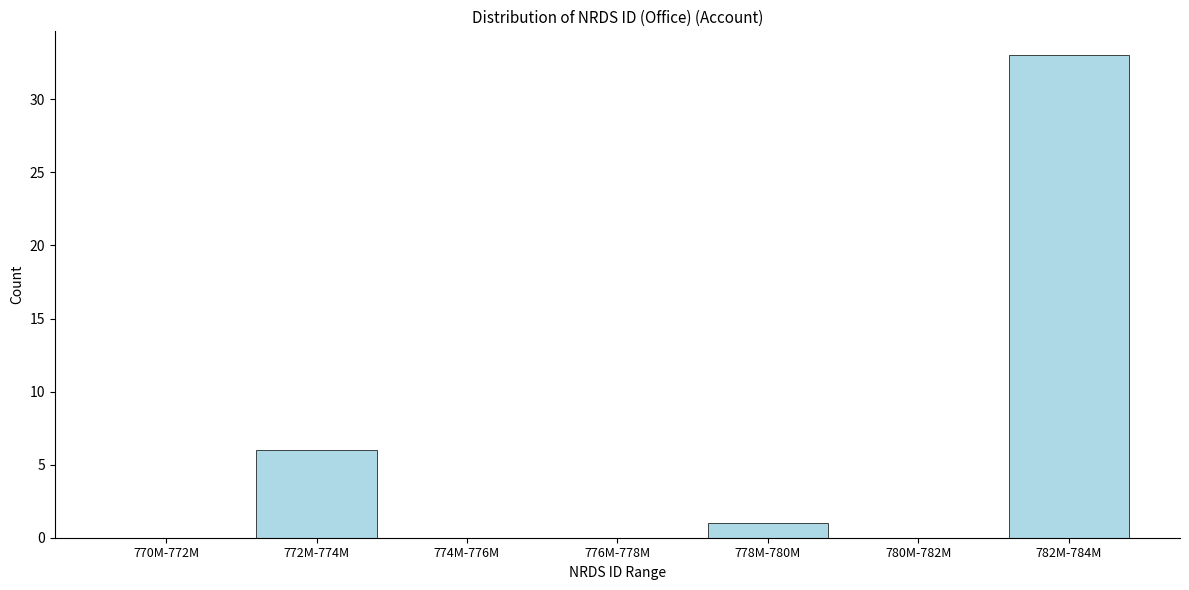

Reading left to right, what are all the values shown in this chart?

770M-772M=0	772M-774M=6	774M-776M=0	776M-778M=0	778M-780M=1	780M-782M=0	782M-784M=33